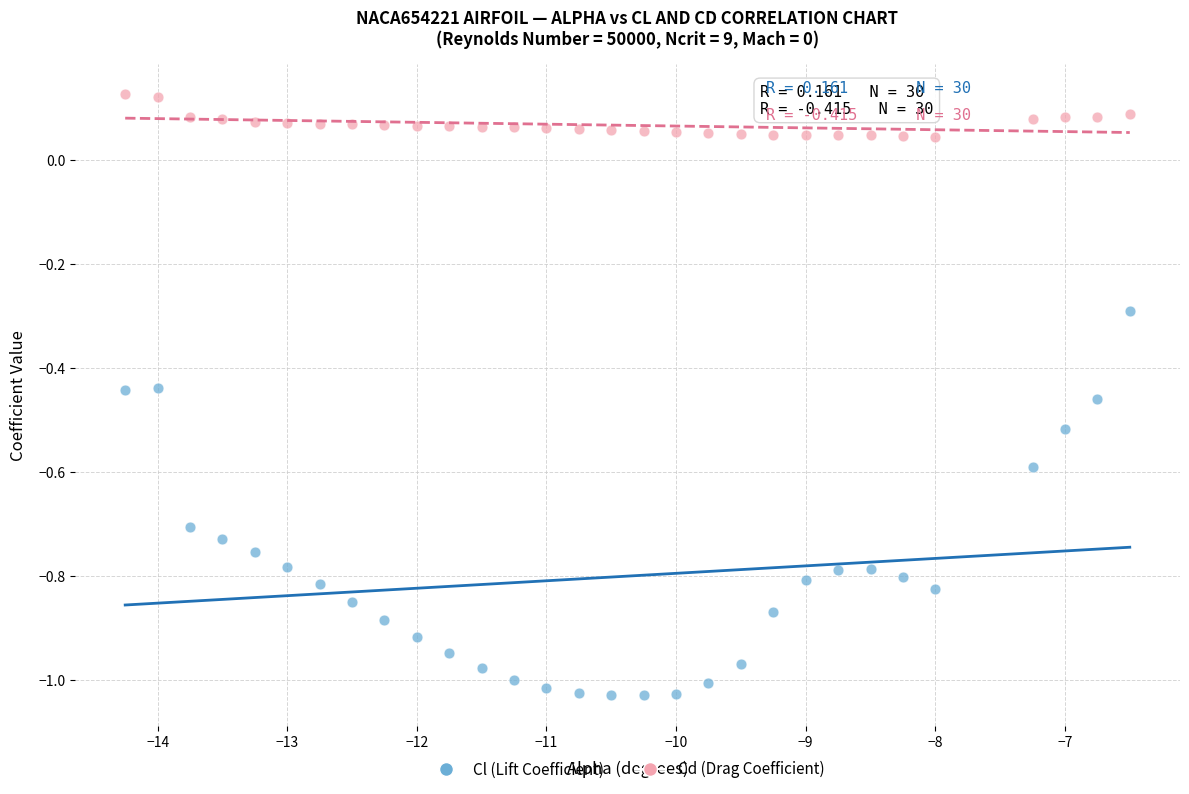

Across all data points, what is the range of Y values (max minus min)?

1.2